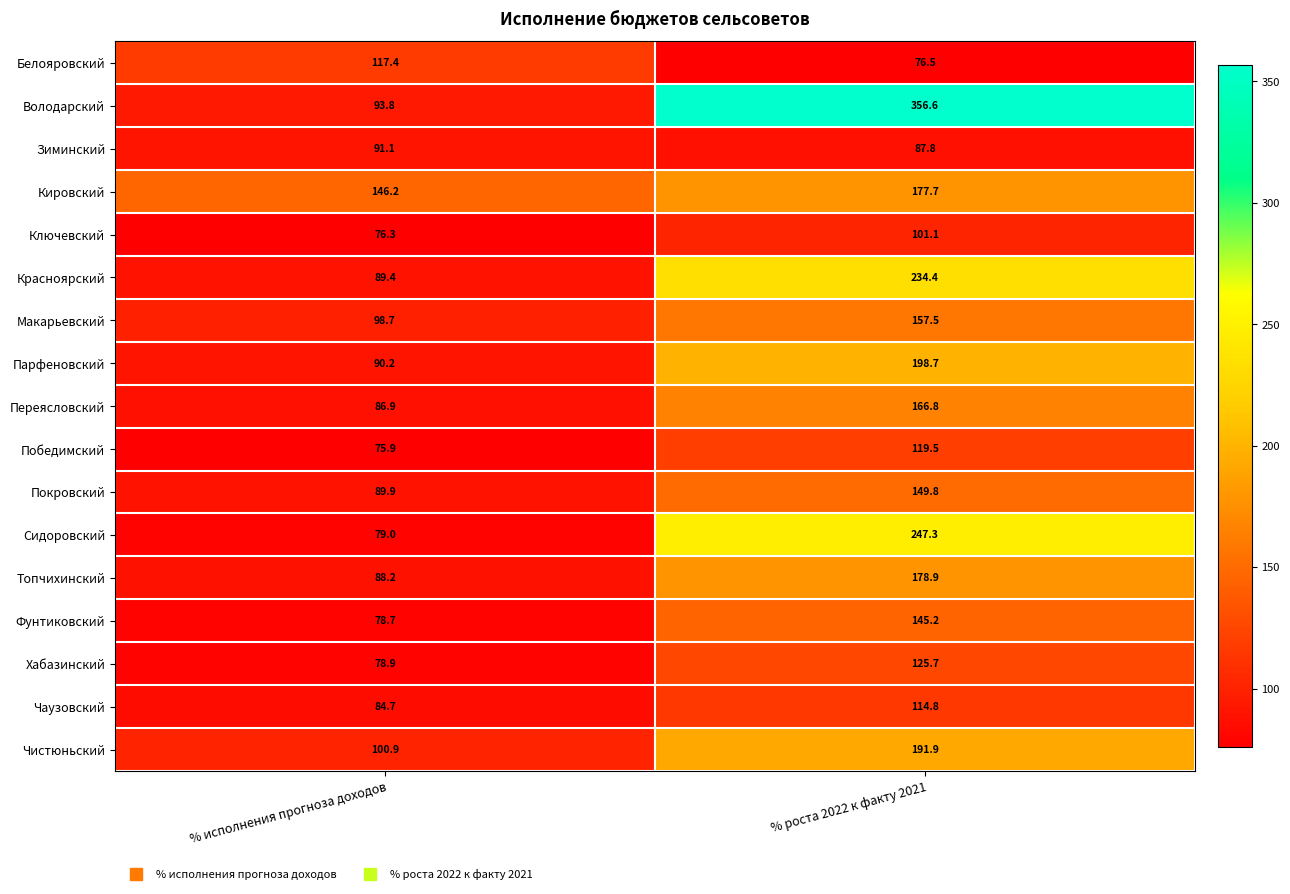

What is the sum of all Парфеновский values?

288.9